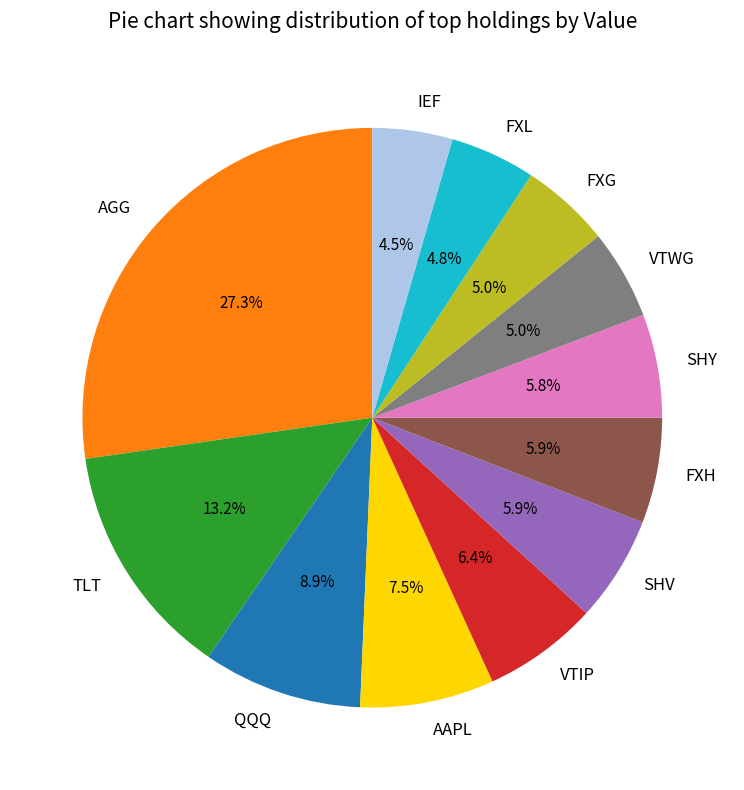

How many slices are in this pie chart?

12